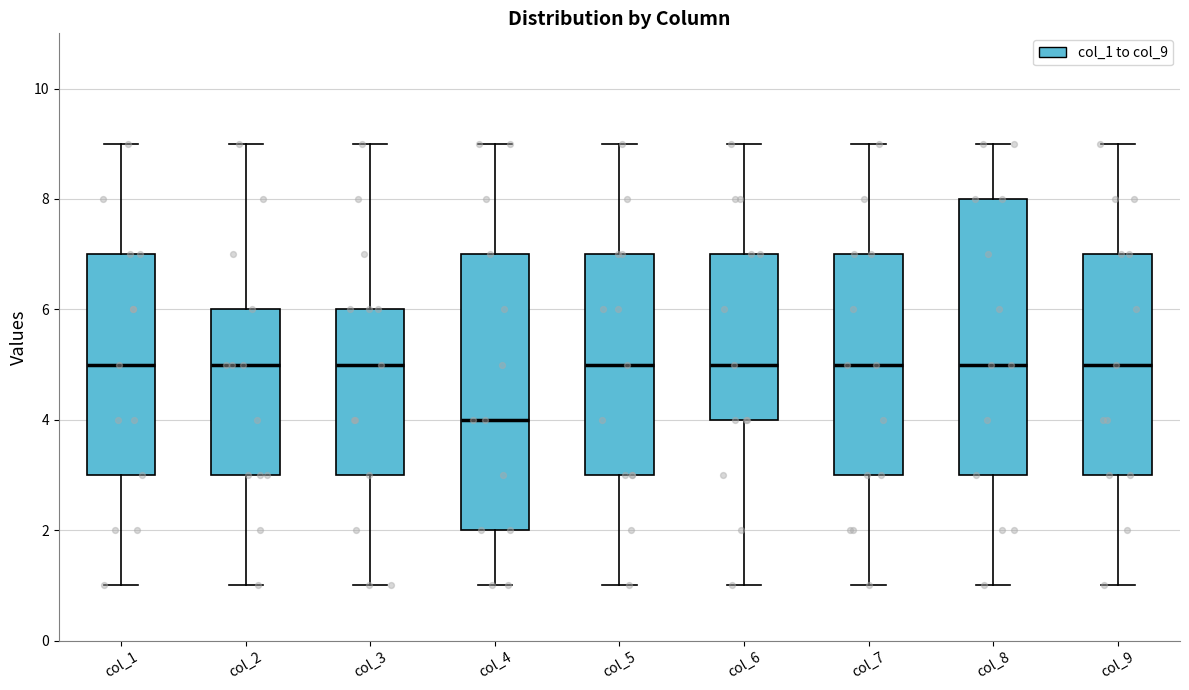

Reading left to right, read every box against the y-axis: the position of its median line, the range the box covers, and the ends of its whiskers. The values are not printed on the chart, so give them approximately, as read against the axis.

col_1: median 5, box 3 to 7, whiskers 1 to 9
col_2: median 5, box 3 to 6, whiskers 1 to 9
col_3: median 5, box 3 to 6, whiskers 1 to 9
col_4: median 4, box 2 to 7, whiskers 1 to 9
col_5: median 5, box 3 to 7, whiskers 1 to 9
col_6: median 5, box 4 to 7, whiskers 1 to 9
col_7: median 5, box 3 to 7, whiskers 1 to 9
col_8: median 5, box 3 to 8, whiskers 1 to 9
col_9: median 5, box 3 to 7, whiskers 1 to 9